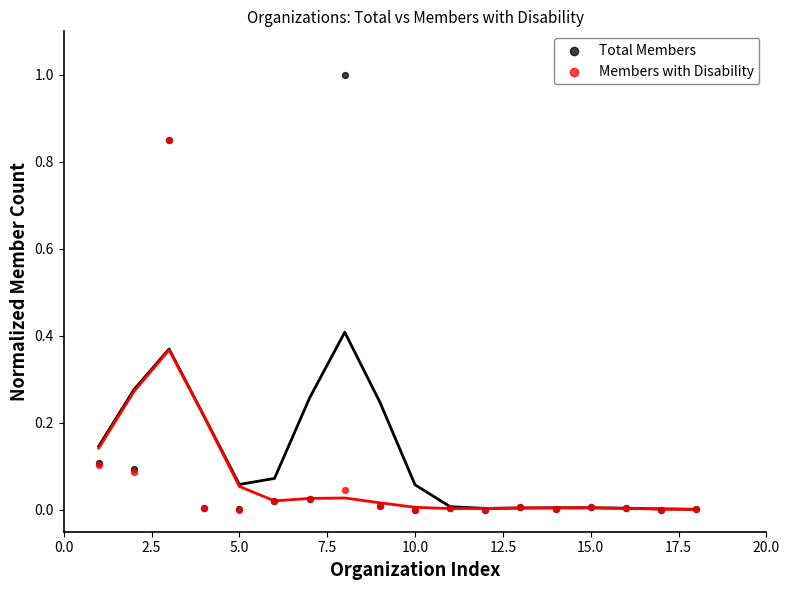

What are all the series names shown in the legend?

Total Members, Members with Disability